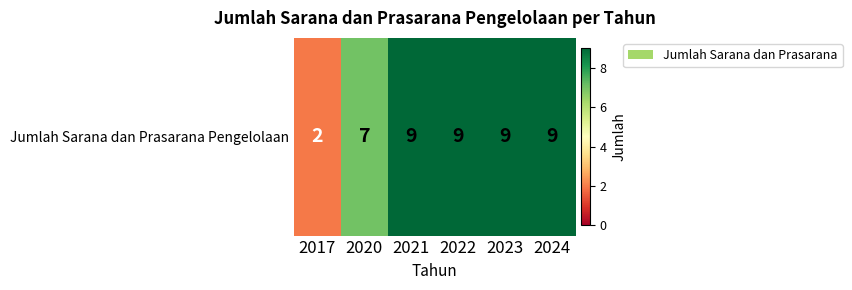

Reading left to right, list all the values displayed in this chart.

2017=2	2020=7	2021=9	2022=9	2023=9	2024=9